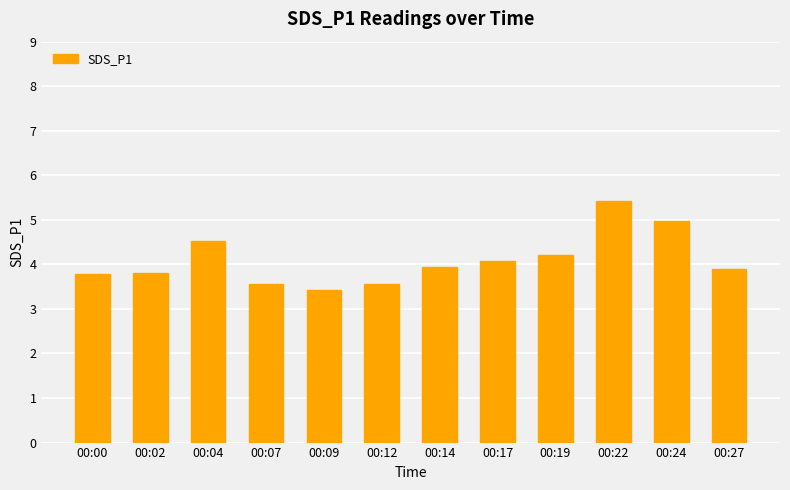

The chart shows a value of 2.6 at 00:19. True or false?

False